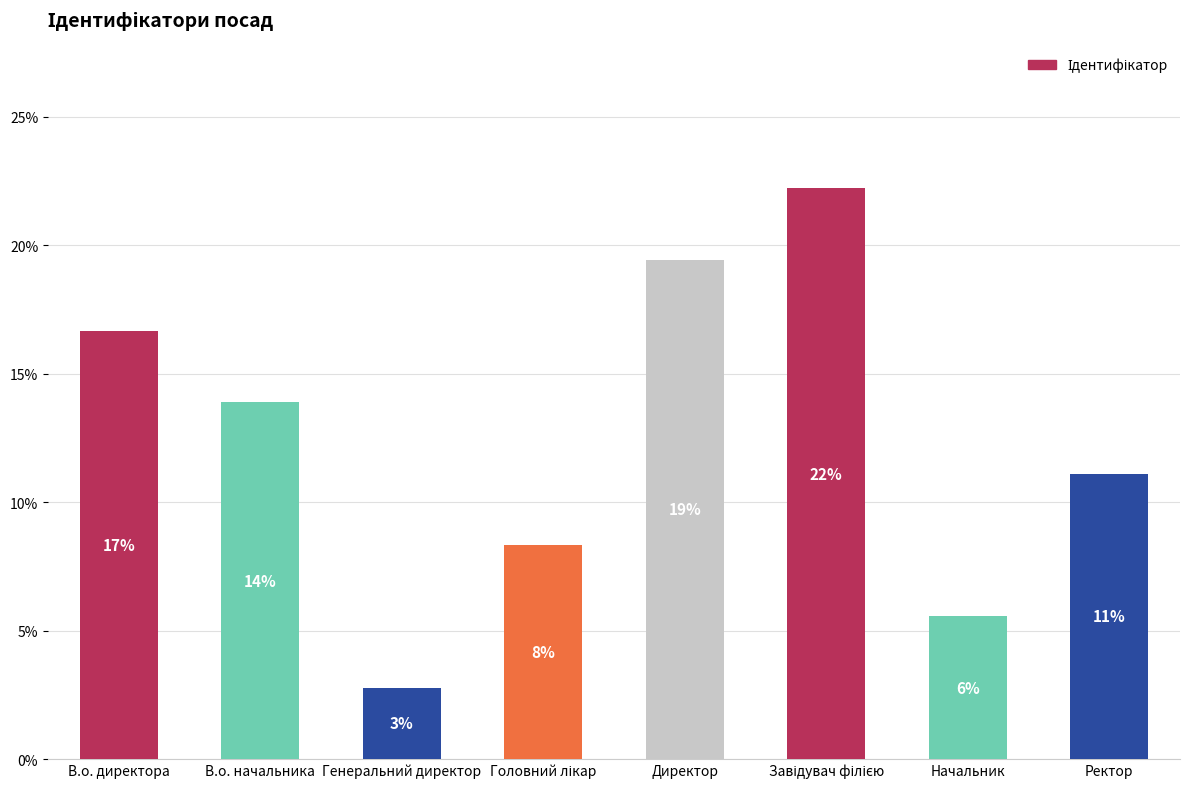

Does the chart contain stacked bars?

No